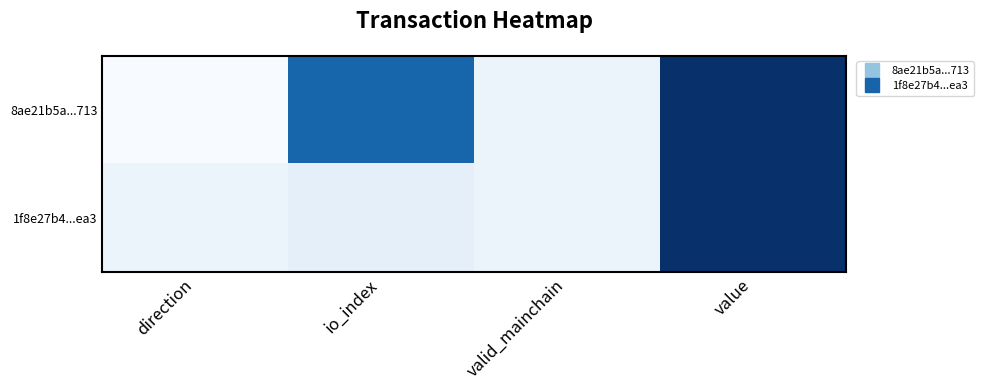

Which series has the largest range (max minus min)?

8ae21b5a...713